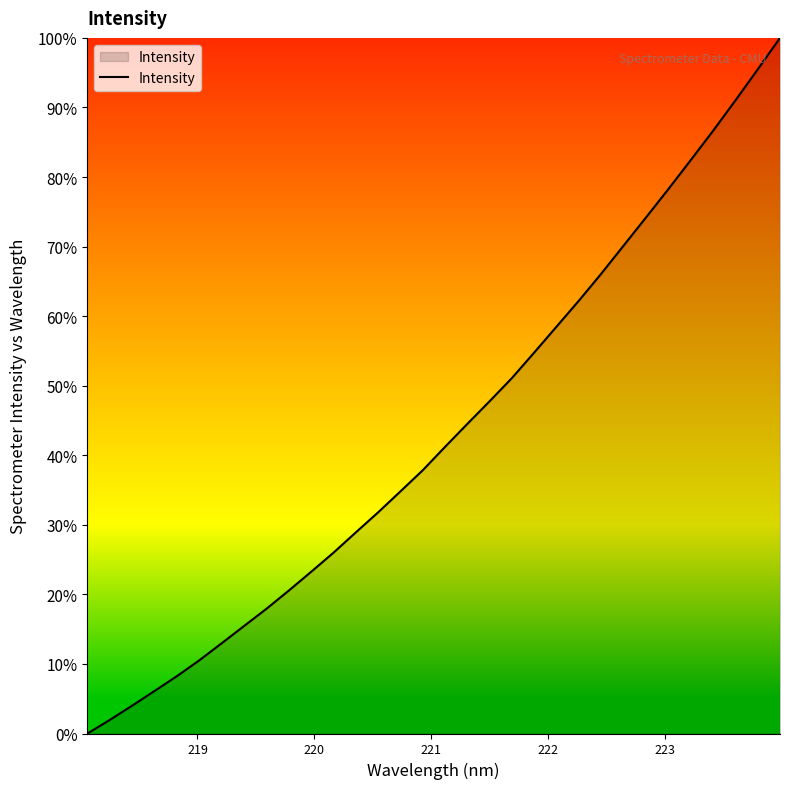

True or false: there are more than 1 points higher than both neighbors.

False